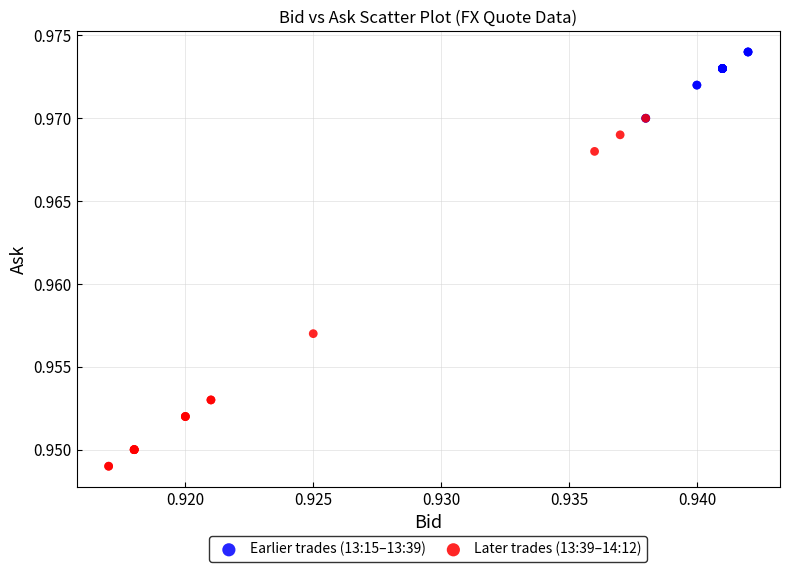

Which series has the largest Y range (max minus min)?

Later trades (13:39–14:12)